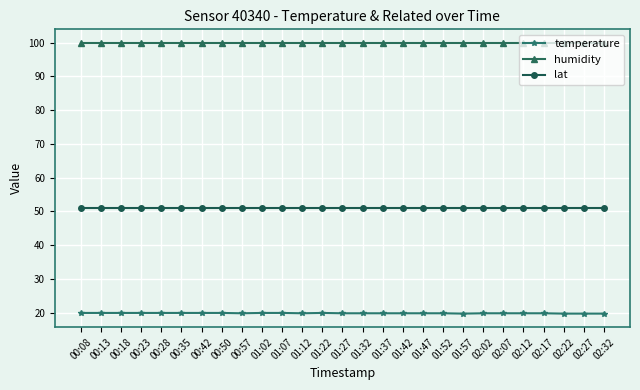

True or false: lat and humidity intersect in this chart.

False